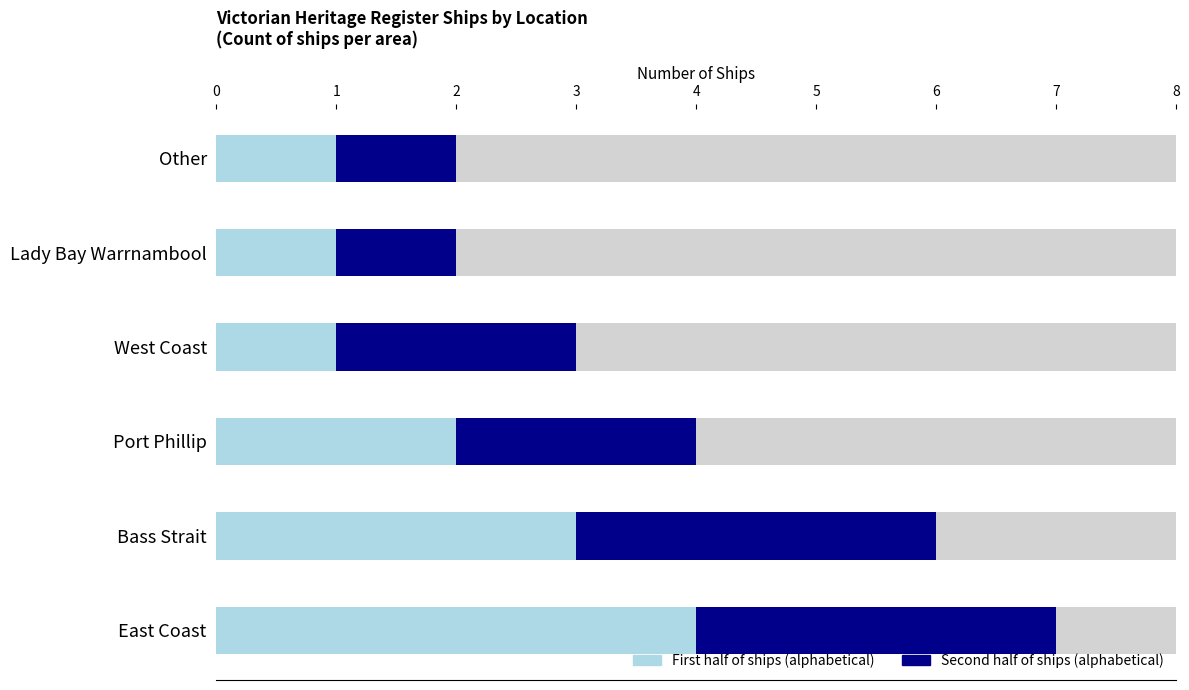

What is the smallest value displayed?

2